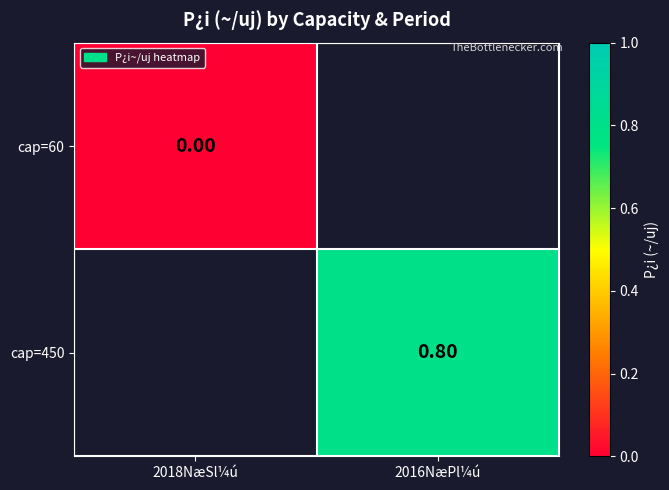

Is the value of cap=60 at 2018NæSl¼ú greater than the value of cap=450 at 2016NæPl¼ú?

No